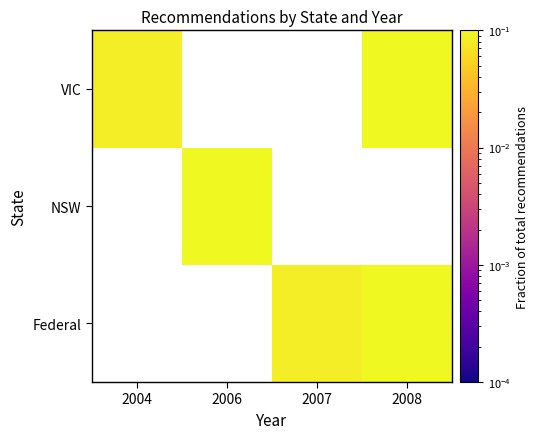

Count the number of data series in this chart.

3